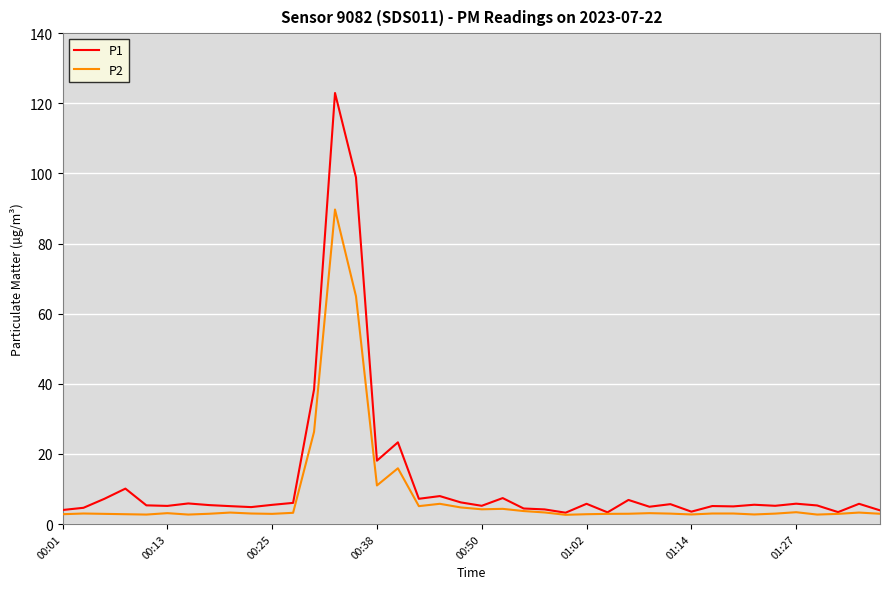

List the series in order of their peak value, highest first.

P1, P2